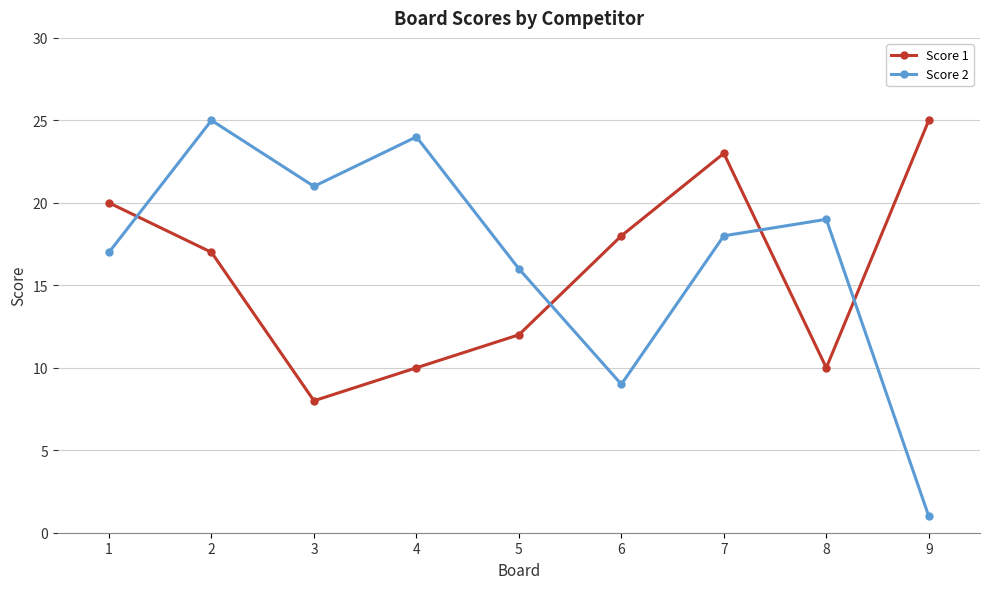

What is the value of the Score 1 point at the 2nd from the left?

17